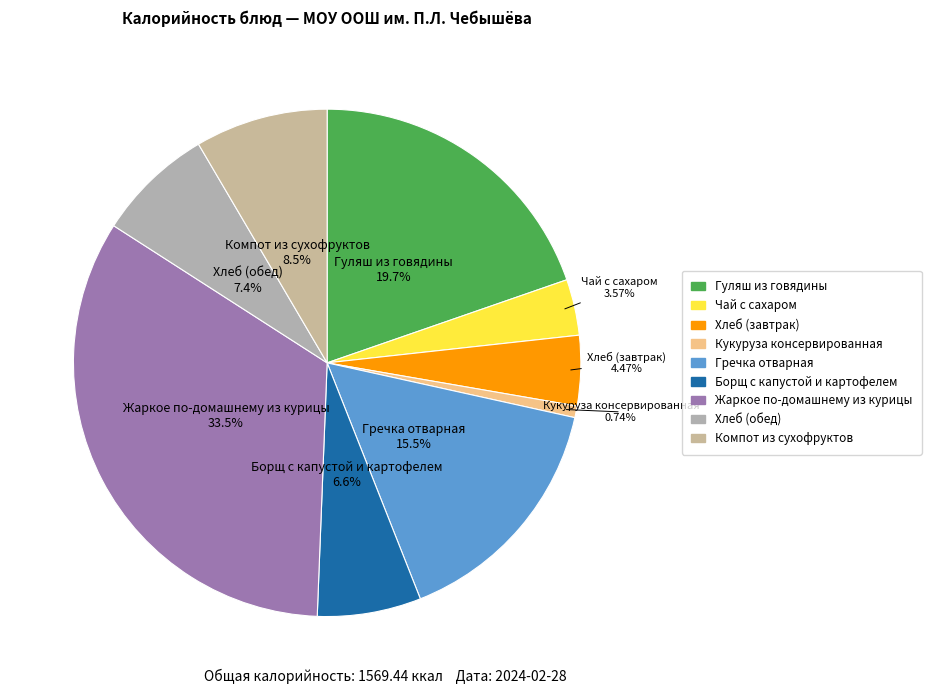

To the nearest percent, what is the difference between the Гречка отварная and Борщ с капустой и картофелем slice percentages?

9%